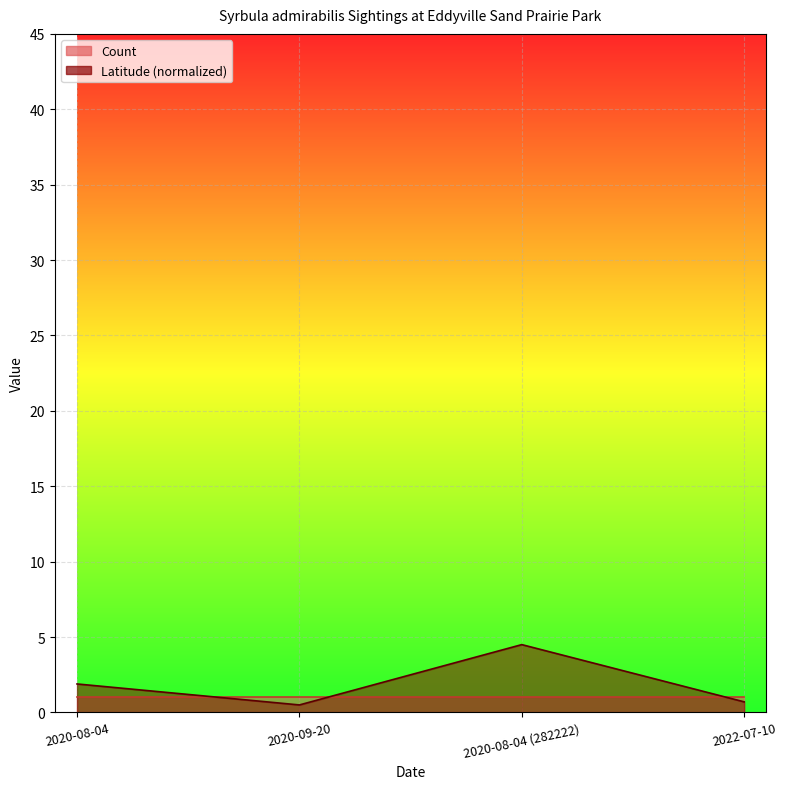

Between 2022-07-10 and 2020-08-04 (282222), which is larger?

2020-08-04 (282222)